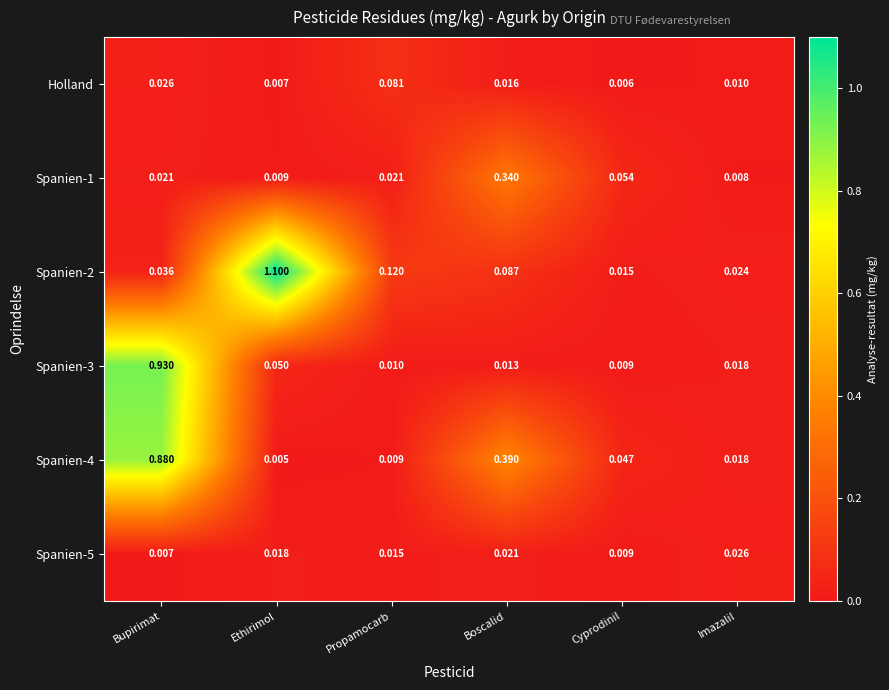

Rank the categories by Spanien-3 value from highest to lowest.

Bupirimat, Ethirimol, Imazalil, Boscalid, Propamocarb, Cyprodinil